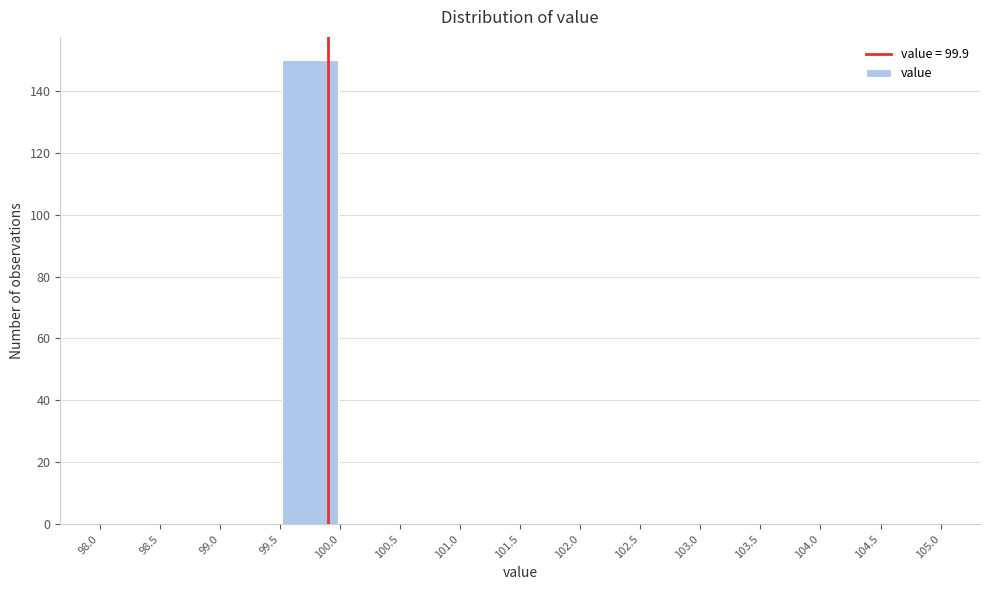

Which range on the x-axis has the tallest bar?

99.5 to 100.0